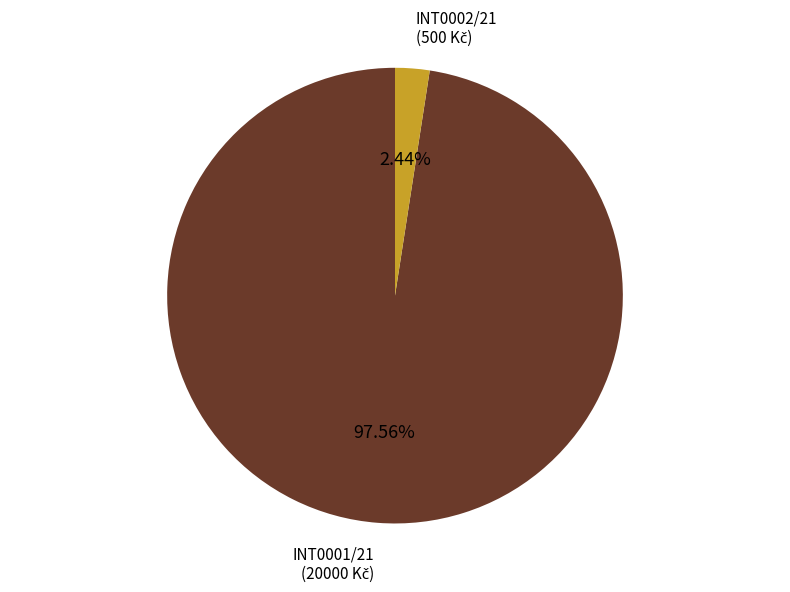

How many slices are in this pie chart?

2